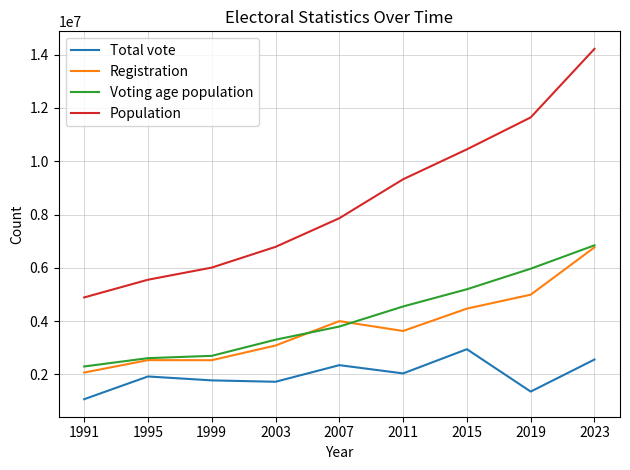

What is the highest value of the Population series?

14219908